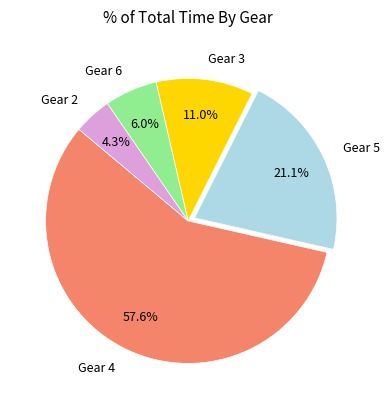

Is there any slice that represents more than half of the pie?

Yes